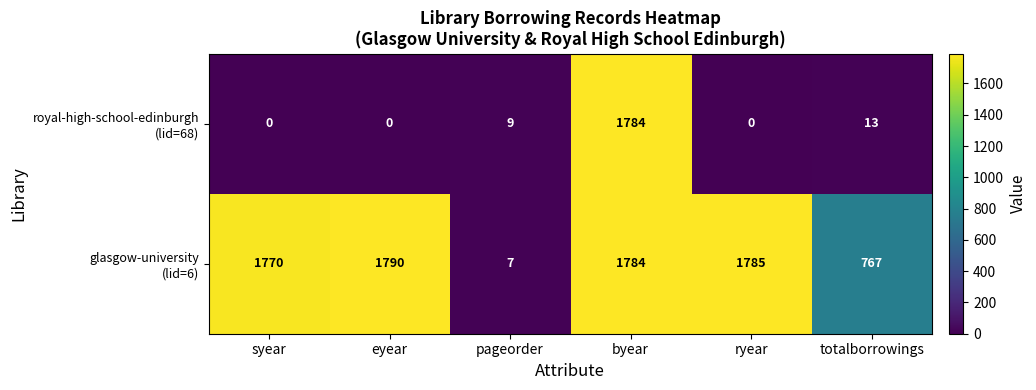

At how many categories does at least one series exceed 1763?

4